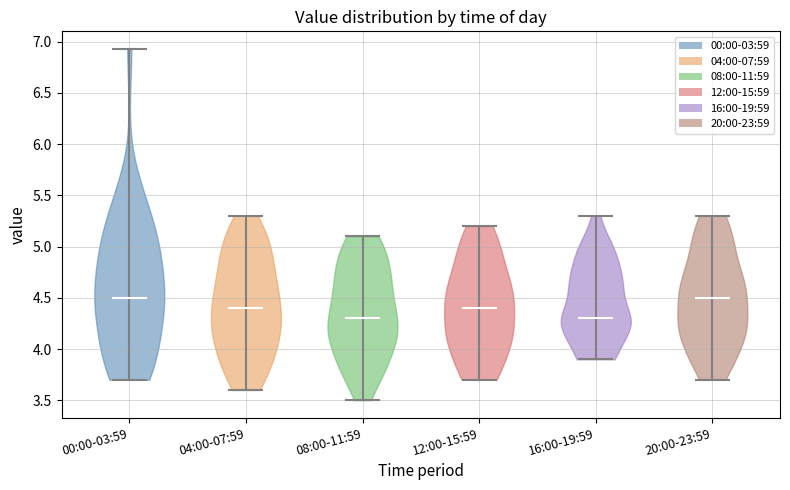

Reading left to right, read every violin against the y-axis: where its median line is, and the lowest and highest points it reaches. The values are not printed on the chart, so give them approximately, as read against the axis.

00:00-03:59: median line 4.50, lowest point 3.70, highest point 6.95
04:00-07:59: median line 4.40, lowest point 3.60, highest point 5.30
08:00-11:59: median line 4.30, lowest point 3.50, highest point 5.10
12:00-15:59: median line 4.40, lowest point 3.70, highest point 5.20
16:00-19:59: median line 4.30, lowest point 3.90, highest point 5.30
20:00-23:59: median line 4.50, lowest point 3.70, highest point 5.30